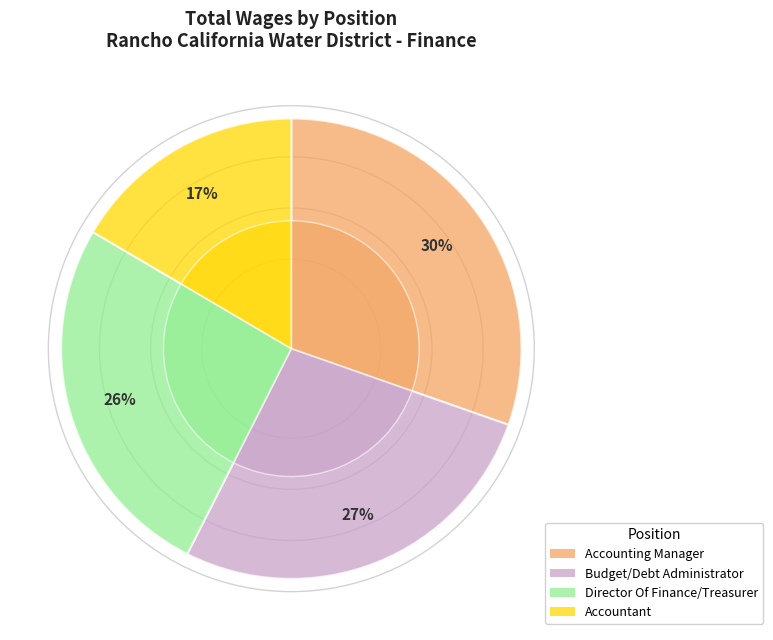

True or false: Accountant accounts for 23% of the total.

False